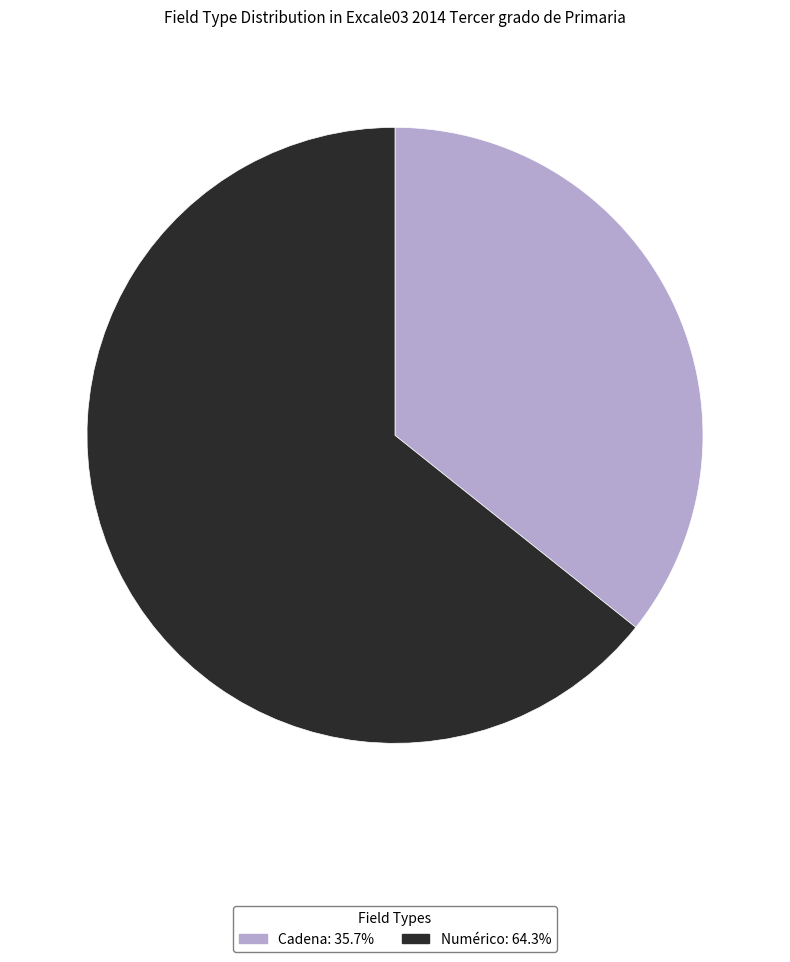

What is the largest slice in the pie chart?

Numérico